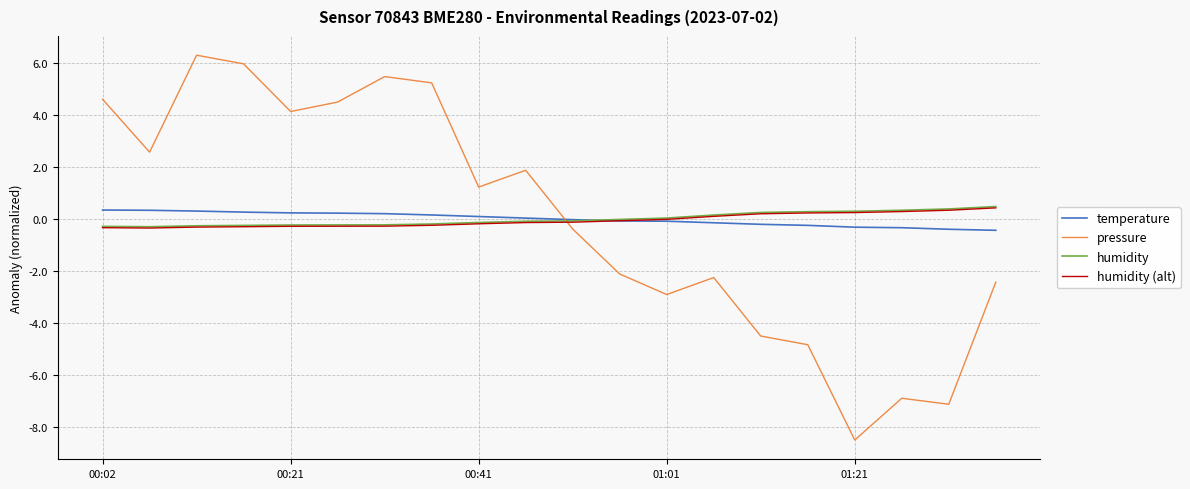

What is the smallest value displayed?

-8.5